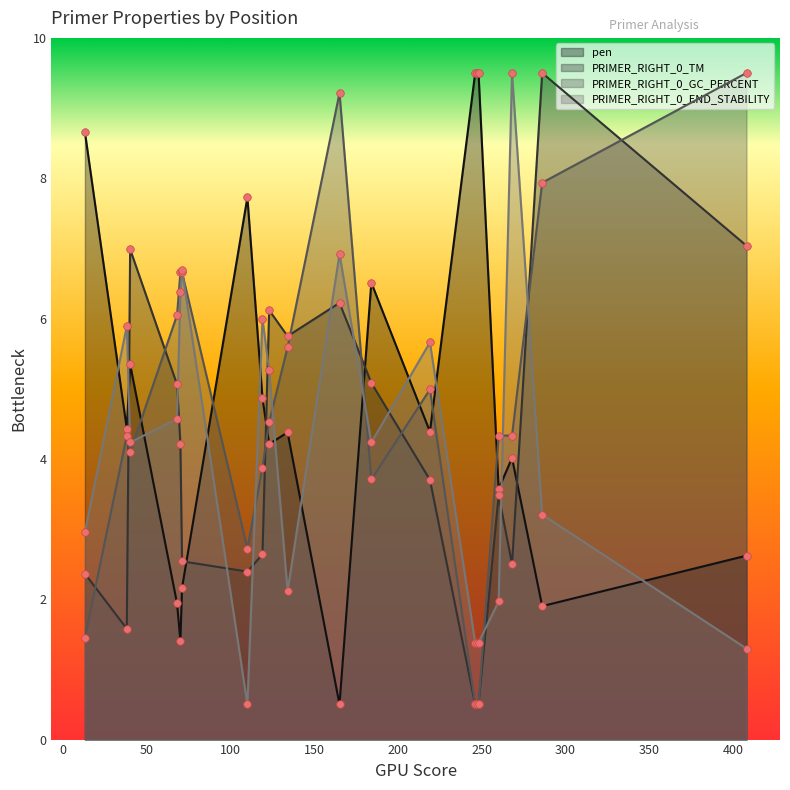

Is the value of PRIMER_RIGHT_0_END_STABILITY at 247 greater than the value of PRIMER_RIGHT_0_TM at 408?

No